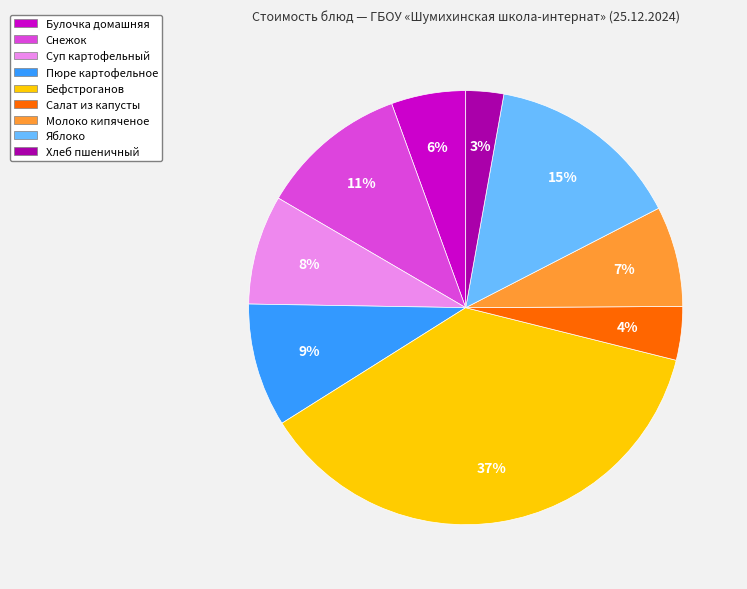

Is there any slice that represents more than half of the pie?

No